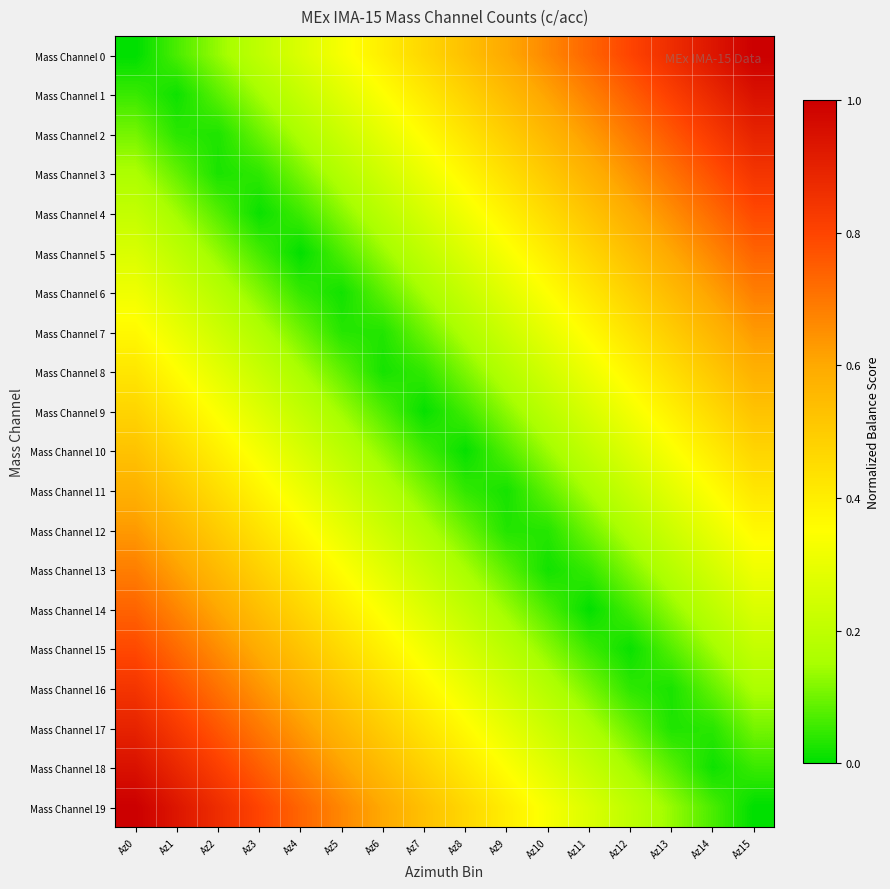

Which series changed the most between Az8 and Az9?

Mass Channel 0